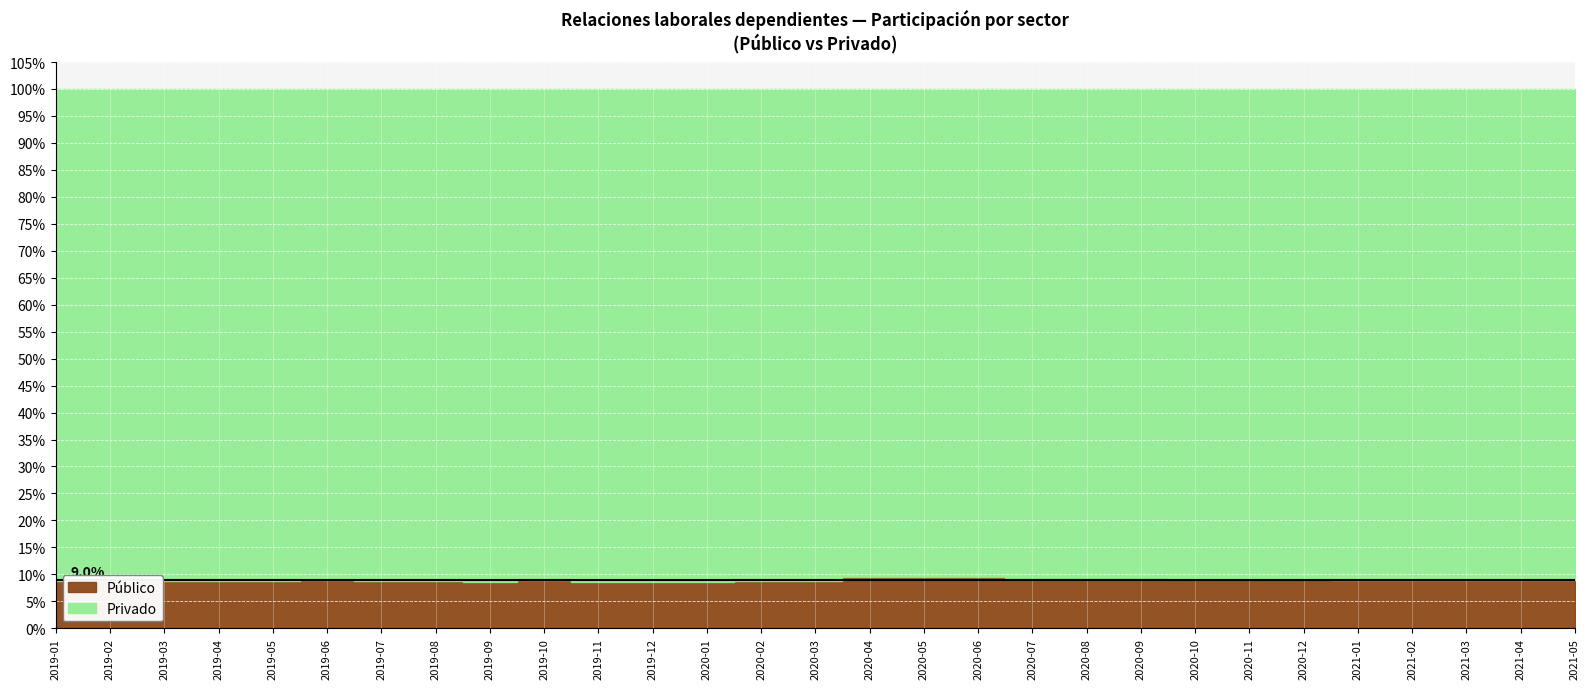

Between 2020-11 and 2019-05, which is larger?

2020-11